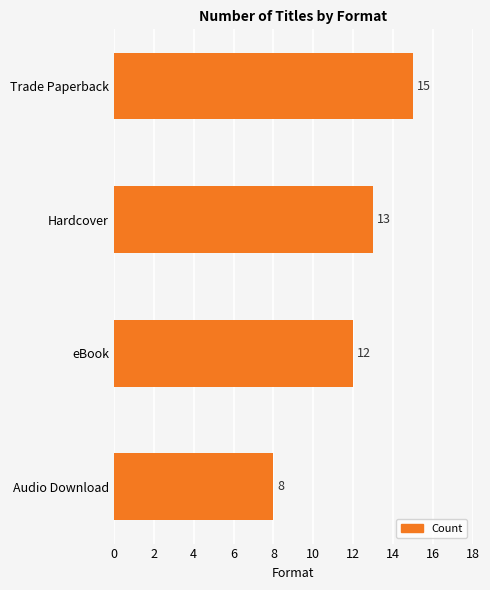

Where is the data nearest to the value 11?

eBook